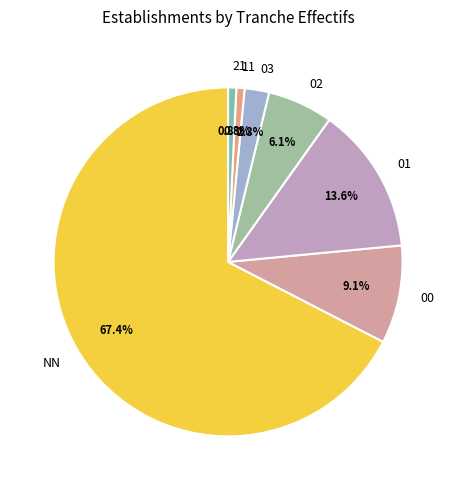

Combined, do 00 and 03 account for over 50%?

No